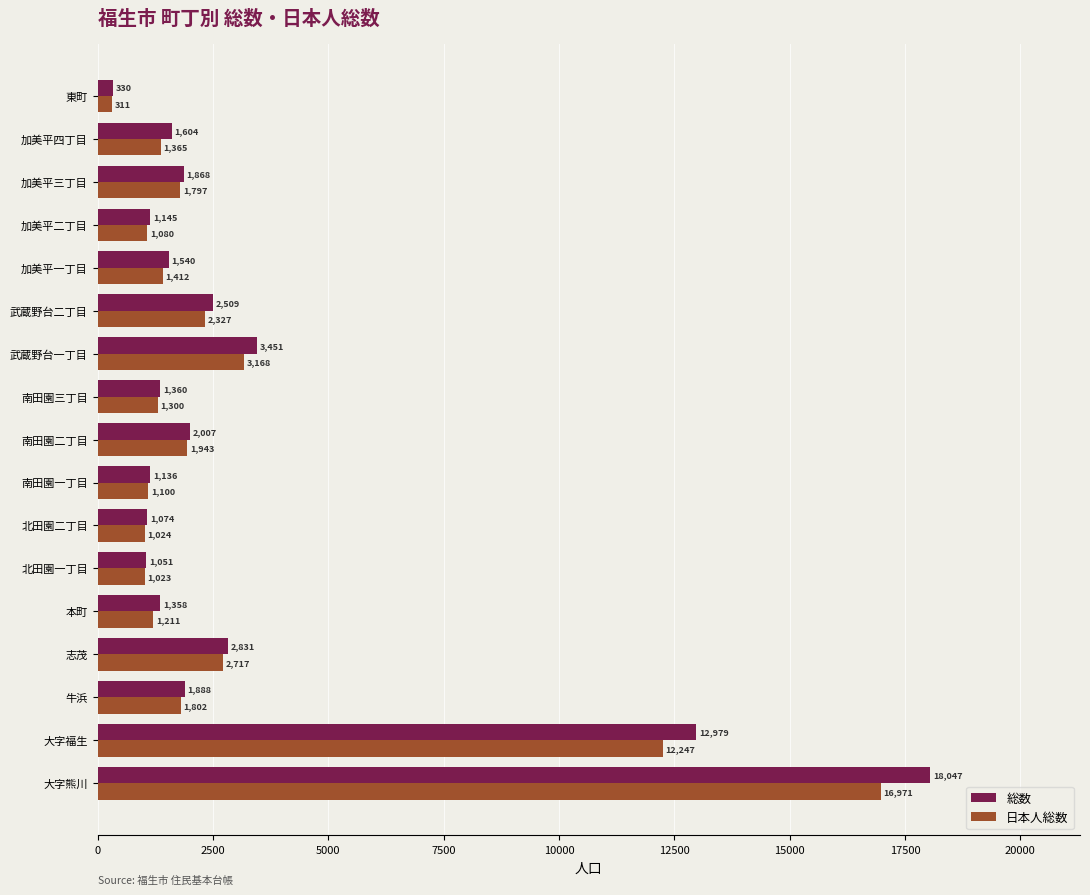

Rank the categories by 総数 value from lowest to highest.

東町, 北田園一丁目, 北田園二丁目, 南田園一丁目, 加美平二丁目, 本町, 南田園三丁目, 加美平一丁目, 加美平四丁目, 加美平三丁目, 牛浜, 南田園二丁目, 武蔵野台二丁目, 志茂, 武蔵野台一丁目, 大字福生, 大字熊川